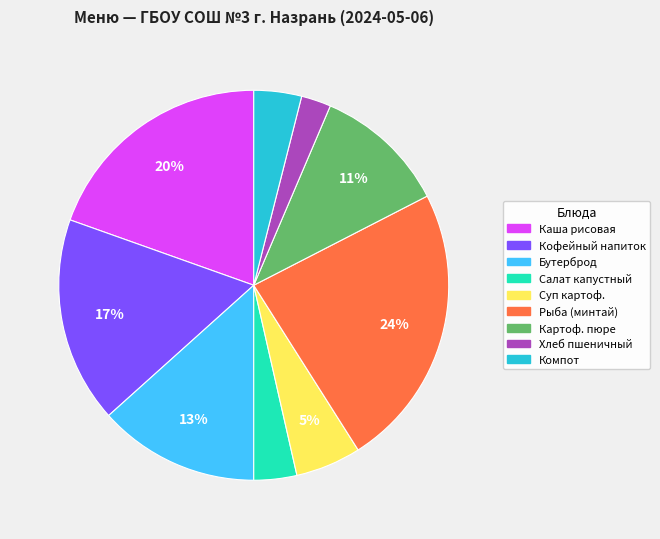

To the nearest percent, what is the average slice percentage?

11%